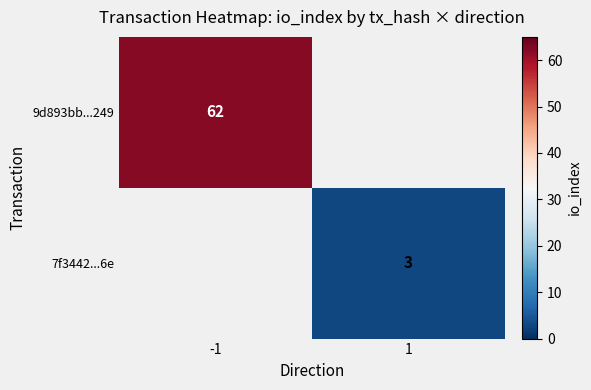

Where is 9d893bb...249 nearest to the value 62?

-1